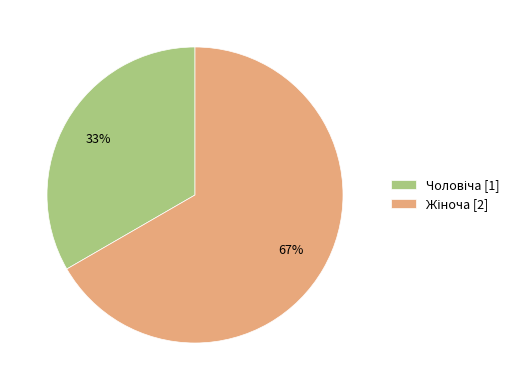

Is there a majority slice in this chart?

Yes